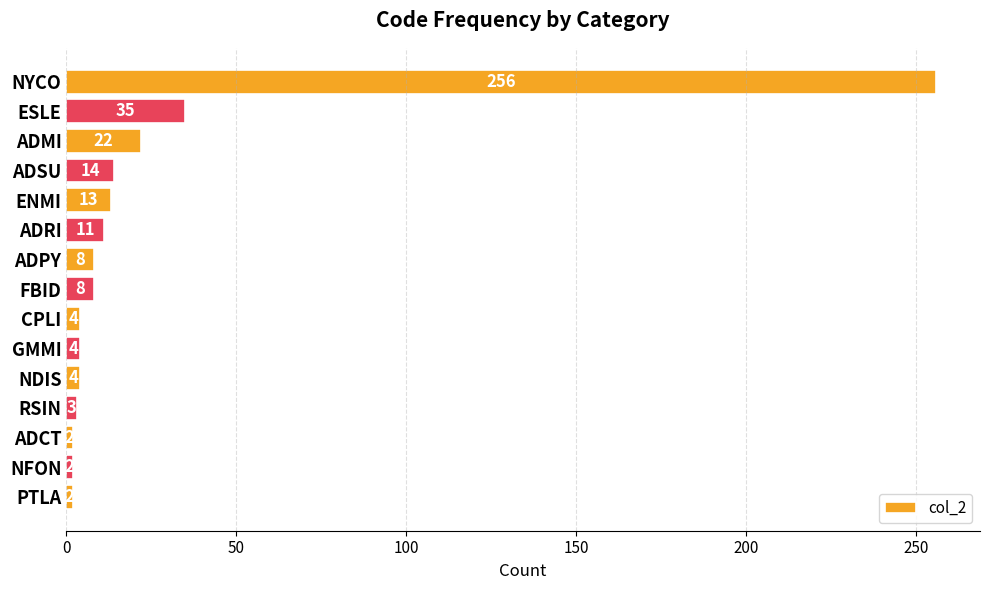

Reading bottom to top, list all the values displayed in this chart.

2	2	2	3	4	4	4	8	8	11	13	14	22	35	256